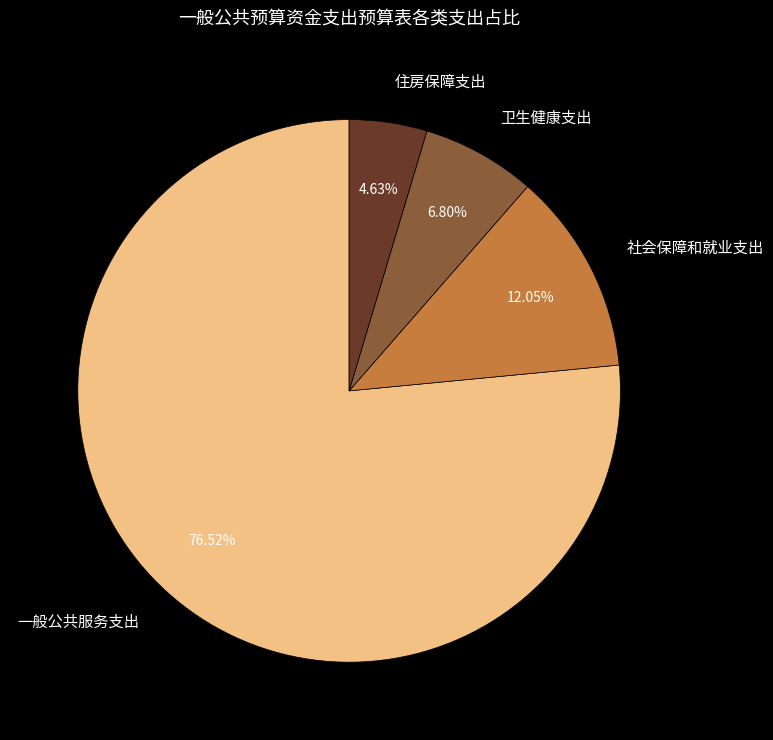

Is it true that 社会保障和就业支出 is 25% of the pie?

False